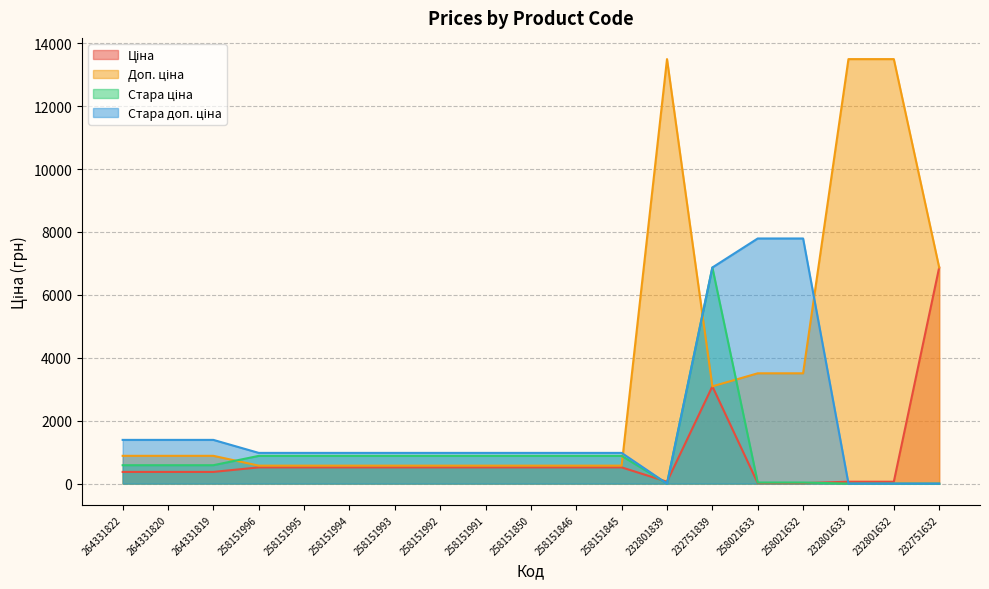

What is the spread (max minus min) of values at 232801632?

13493.2